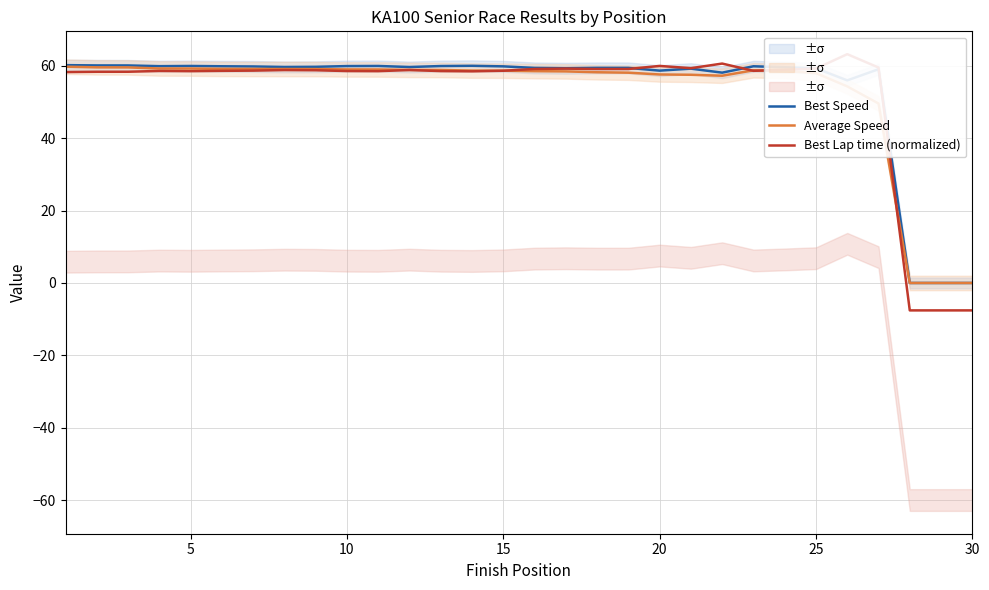

The Best Speed series shows 15.7 at 25. True or false?

False